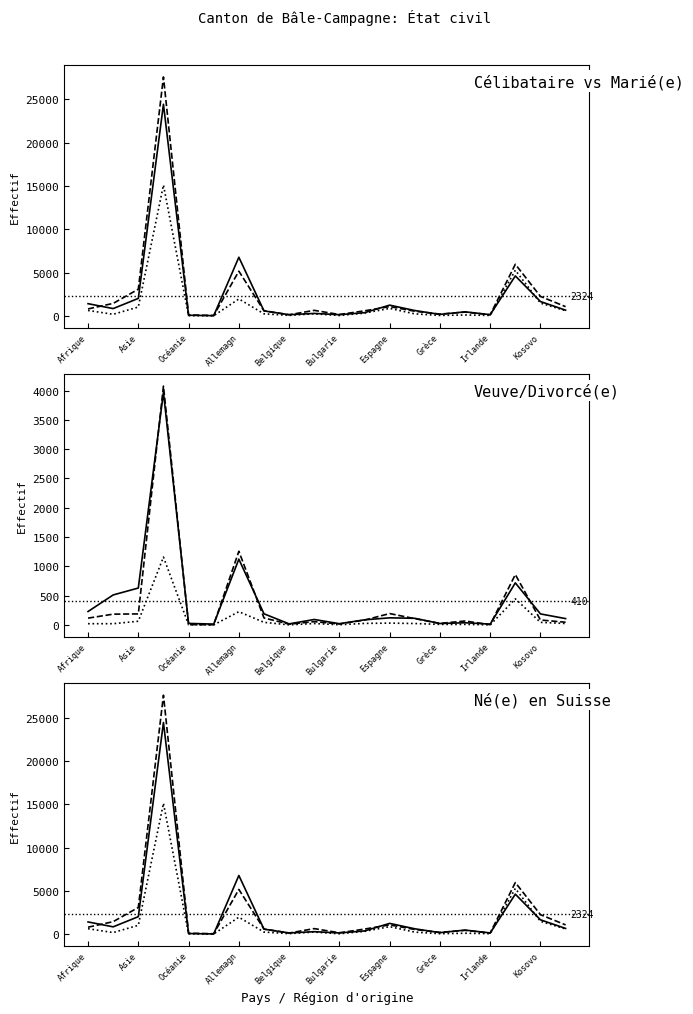

At which category does dont né(e) en Suisse reach its first local peak?

Europe